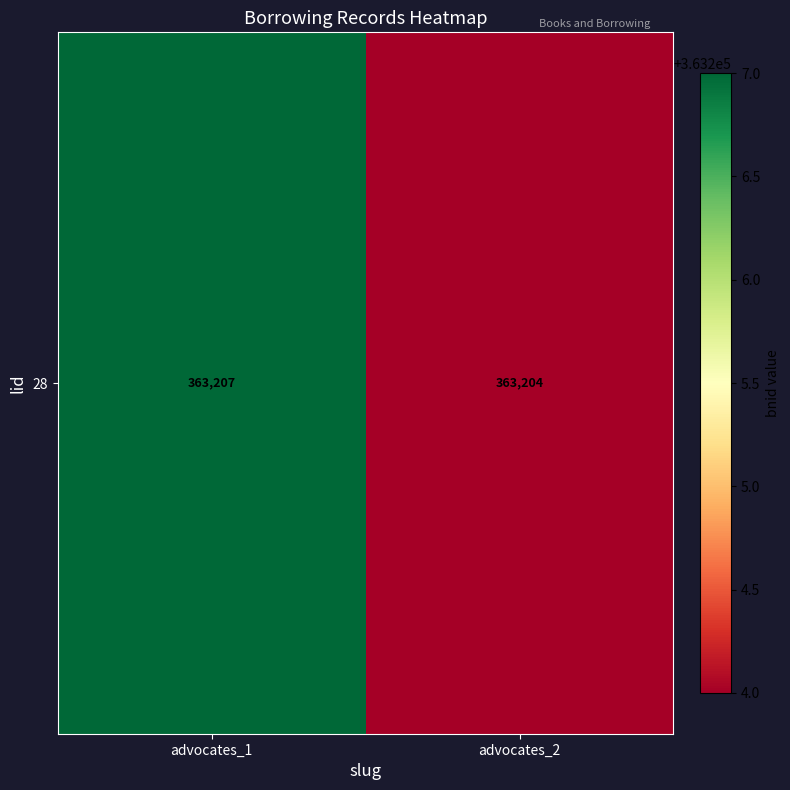

Approximately how many times larger is the value at advocates_1 compared to advocates_2?

1.0